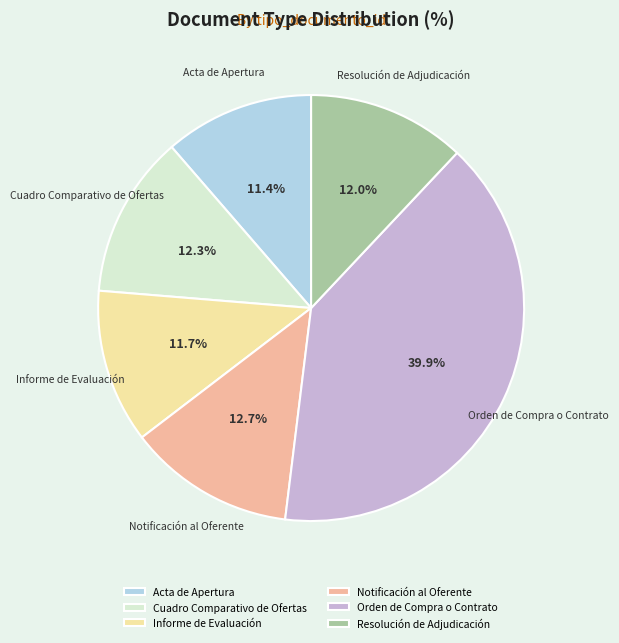

Is Cuadro Comparativo de Ofertas the majority of the pie?

No